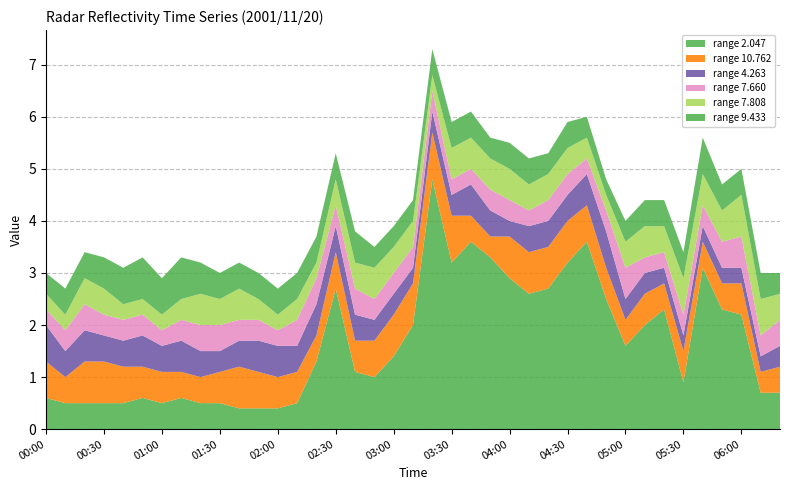

Reading left to right, extract all data points from this chart.

  2.047: 00:00=0.6	00:10=0.5	00:20=0.5	00:30=0.5	00:40=0.5	00:50=0.6	01:00=0.5	01:10=0.6	01:20=0.5	01:30=0.5	01:40=0.4	01:50=0.4	02:00=0.4	02:10=0.5	02:20=1.3	02:30=2.7	02:40=1.1	02:50=1.0	03:00=1.4	03:10=2.0	03:20=4.8	03:30=3.2	03:40=3.6	03:50=3.3	04:00=2.9	04:10=2.6	04:20=2.7	04:30=3.2	04:40=3.6	04:50=2.5	05:00=1.6	05:10=2.0	05:20=2.3	05:30=0.9	05:40=3.1	05:50=2.3	06:00=2.2	06:10=0.7	06:20=0.7
 10.762: 00:00=0.7	00:10=0.5	00:20=0.8	00:30=0.8	00:40=0.7	00:50=0.6	01:00=0.6	01:10=0.5	01:20=0.5	01:30=0.6	01:40=0.8	01:50=0.7	02:00=0.6	02:10=0.6	02:20=0.5	02:30=0.7	02:40=0.6	02:50=0.7	03:00=0.8	03:10=0.8	03:20=0.9	03:30=0.9	03:40=0.5	03:50=0.4	04:00=0.8	04:10=0.8	04:20=0.8	04:30=0.8	04:40=0.7	04:50=0.6	05:00=0.5	05:10=0.6	05:20=0.5	05:30=0.6	05:40=0.5	05:50=0.5	06:00=0.6	06:10=0.4	06:20=0.5
  4.263: 00:00=0.7	00:10=0.5	00:20=0.6	00:30=0.5	00:40=0.5	00:50=0.6	01:00=0.5	01:10=0.6	01:20=0.5	01:30=0.4	01:40=0.5	01:50=0.6	02:00=0.6	02:10=0.5	02:20=0.6	02:30=0.5	02:40=0.5	02:50=0.4	03:00=0.4	03:10=0.3	03:20=0.4	03:30=0.4	03:40=0.6	03:50=0.5	04:00=0.3	04:10=0.5	04:20=0.5	04:30=0.5	04:40=0.6	04:50=0.7	05:00=0.4	05:10=0.4	05:20=0.3	05:30=0.3	05:40=0.3	05:50=0.3	06:00=0.3	06:10=0.3	06:20=0.4
  7.660: 00:00=0.3	00:10=0.4	00:20=0.5	00:30=0.4	00:40=0.4	00:50=0.4	01:00=0.3	01:10=0.4	01:20=0.5	01:30=0.5	01:40=0.4	01:50=0.4	02:00=0.3	02:10=0.5	02:20=0.5	02:30=0.4	02:40=0.5	02:50=0.4	03:00=0.4	03:10=0.4	03:20=0.4	03:30=0.3	03:40=0.3	03:50=0.4	04:00=0.4	04:10=0.3	04:20=0.4	04:30=0.4	04:40=0.3	04:50=0.4	05:00=0.6	05:10=0.3	05:20=0.3	05:30=0.4	05:40=0.4	05:50=0.5	06:00=0.6	06:10=0.4	06:20=0.5
  7.808: 00:00=0.3	00:10=0.3	00:20=0.5	00:30=0.5	00:40=0.3	00:50=0.3	01:00=0.3	01:10=0.4	01:20=0.6	01:30=0.5	01:40=0.6	01:50=0.4	02:00=0.3	02:10=0.4	02:20=0.3	02:30=0.5	02:40=0.5	02:50=0.6	03:00=0.5	03:10=0.5	03:20=0.3	03:30=0.6	03:40=0.6	03:50=0.6	04:00=0.6	04:10=0.5	04:20=0.5	04:30=0.5	04:40=0.4	04:50=0.3	05:00=0.5	05:10=0.6	05:20=0.5	05:30=0.7	05:40=0.6	05:50=0.6	06:00=0.8	06:10=0.7	06:20=0.5
  9.433: 00:00=0.4	00:10=0.5	00:20=0.5	00:30=0.6	00:40=0.7	00:50=0.8	01:00=0.7	01:10=0.8	01:20=0.6	01:30=0.5	01:40=0.5	01:50=0.5	02:00=0.5	02:10=0.5	02:20=0.5	02:30=0.5	02:40=0.6	02:50=0.4	03:00=0.4	03:10=0.4	03:20=0.5	03:30=0.5	03:40=0.5	03:50=0.4	04:00=0.5	04:10=0.5	04:20=0.4	04:30=0.5	04:40=0.4	04:50=0.3	05:00=0.4	05:10=0.5	05:20=0.5	05:30=0.5	05:40=0.7	05:50=0.5	06:00=0.5	06:10=0.5	06:20=0.4